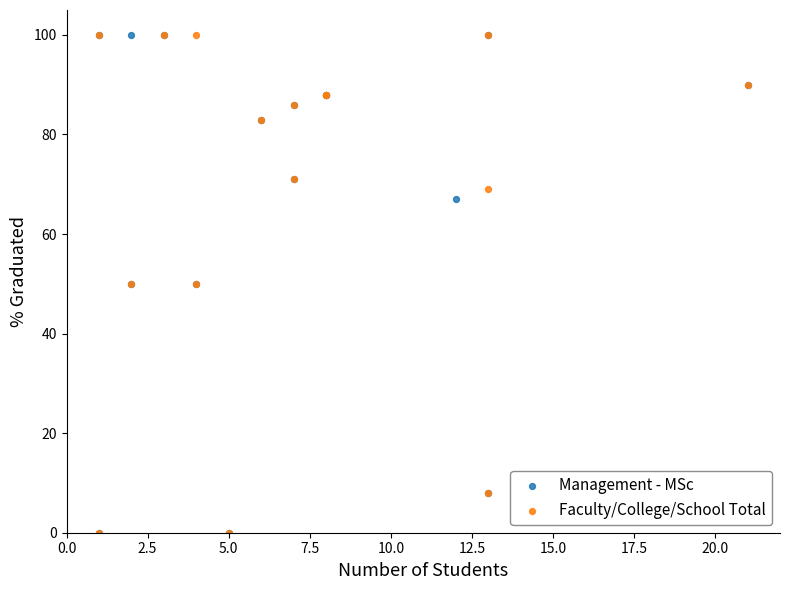

What are all the series names shown in the legend?

Management - MSc, Faculty/College/School Total